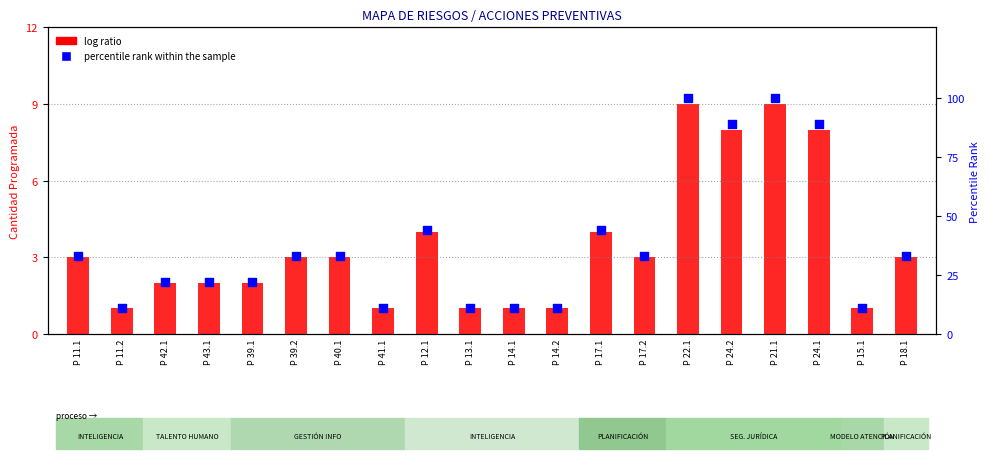

Which series reaches the maximum Y coordinate?

percentile rank within the sample